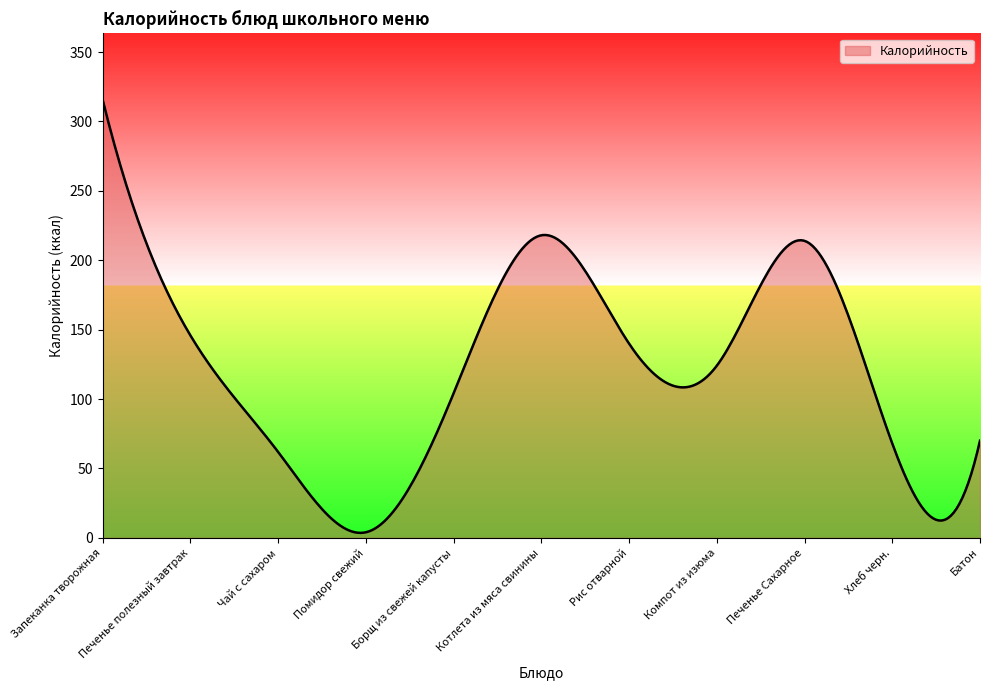

What is the maximum value shown in the chart?

316.0